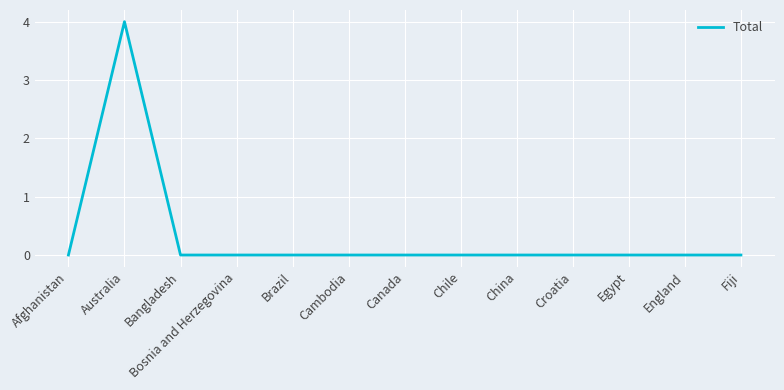

Reading left to right, what are all the values shown in this chart?

0	4	0	0	0	0	0	0	0	0	0	0	0